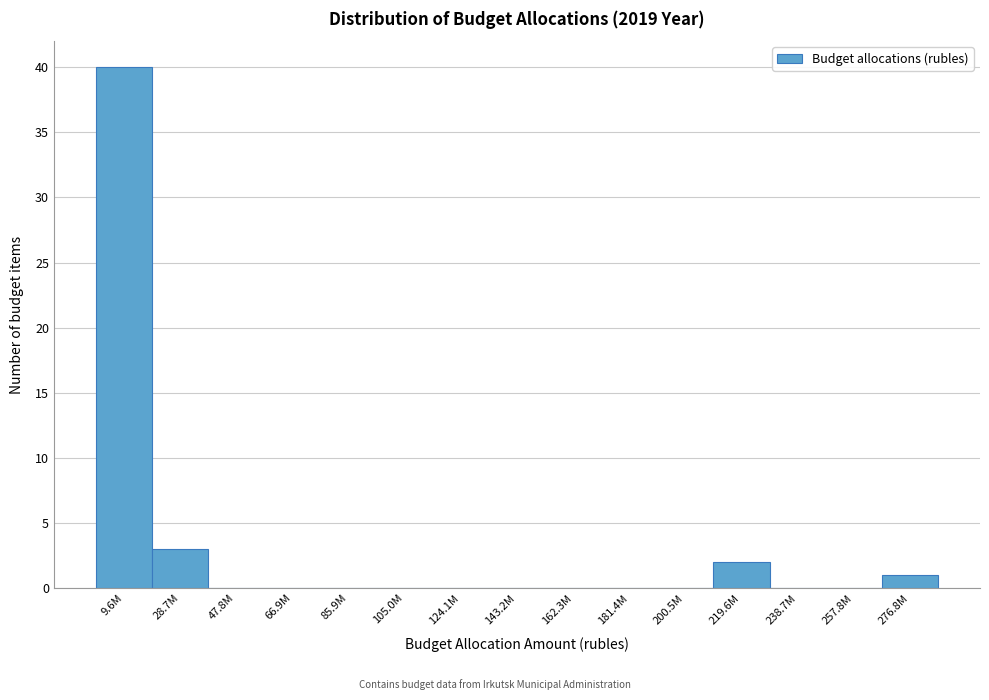

Reading left to right, transcribe all the data shown in this chart.

9.6M=40	28.7M=3	47.8M=0	66.9M=0	85.9M=0	105.0M=0	124.1M=0	143.2M=0	162.3M=0	181.4M=0	200.5M=0	219.6M=2	238.7M=0	257.8M=0	276.8M=1